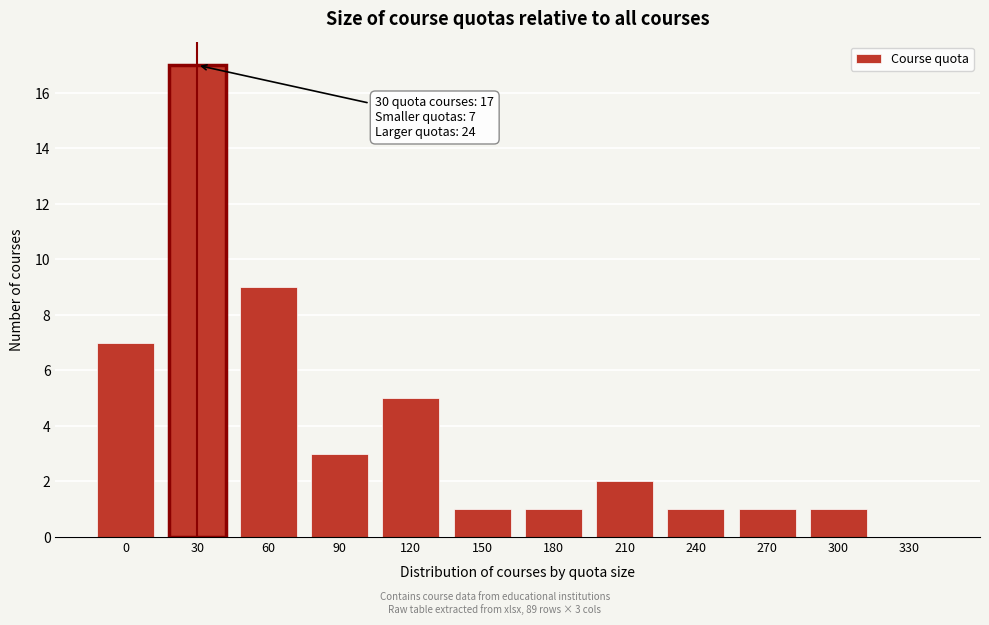

Reading left to right, list all the values displayed in this chart.

0=7	30=17	60=9	90=3	120=5	150=1	180=1	210=2	240=1	270=1	300=1	330=0